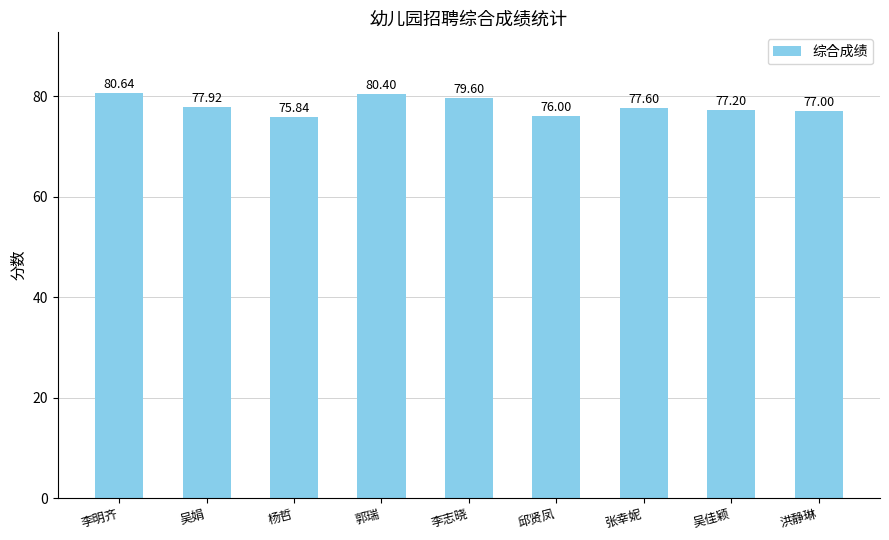

Does the chart contain any negative values?

No